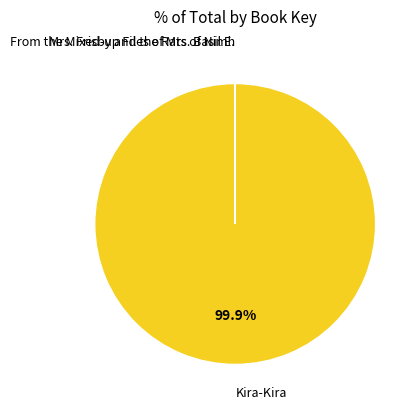

Does any single category account for the majority?

Yes